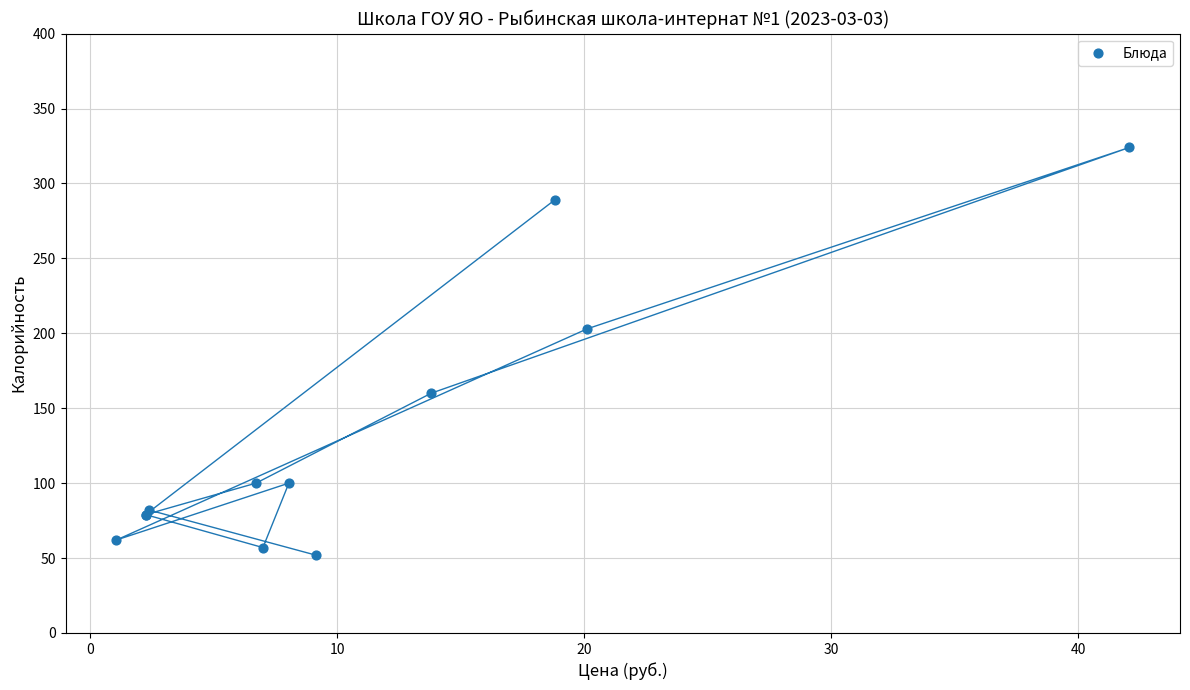

What Y value in the scatter plot is closest to 188?

203